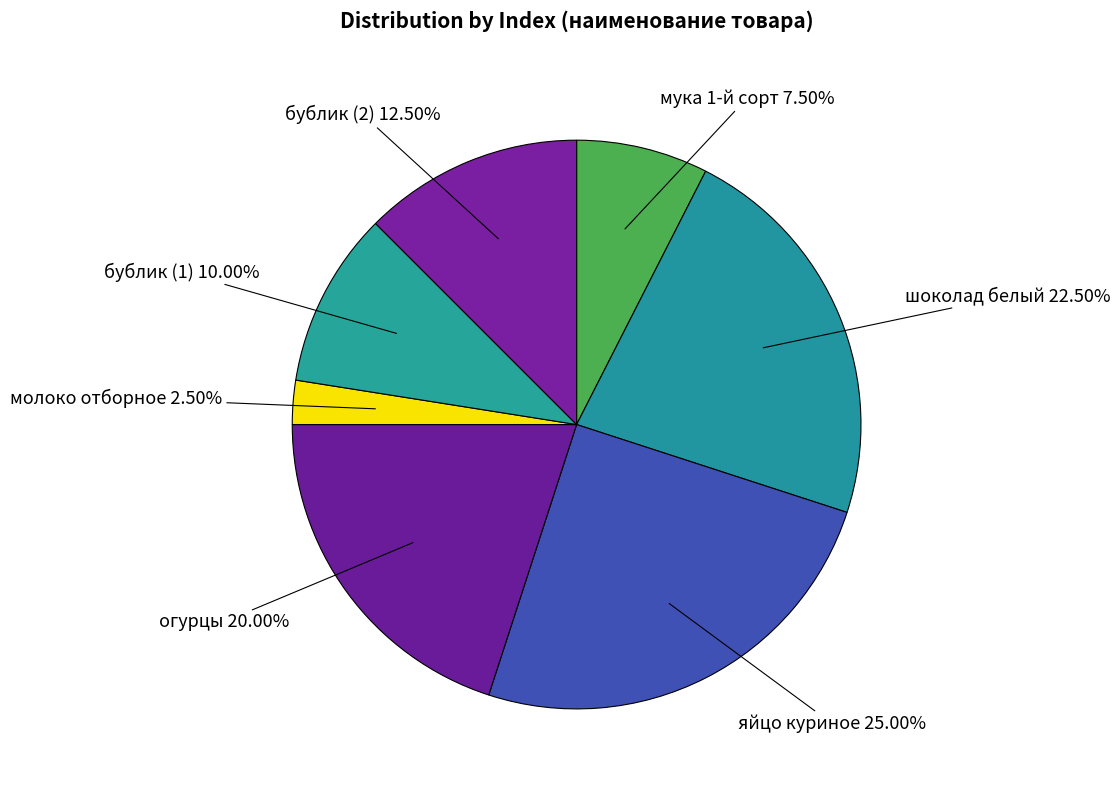

Which has a higher value, молоко отборное or бублик (2)?

бублик (2)